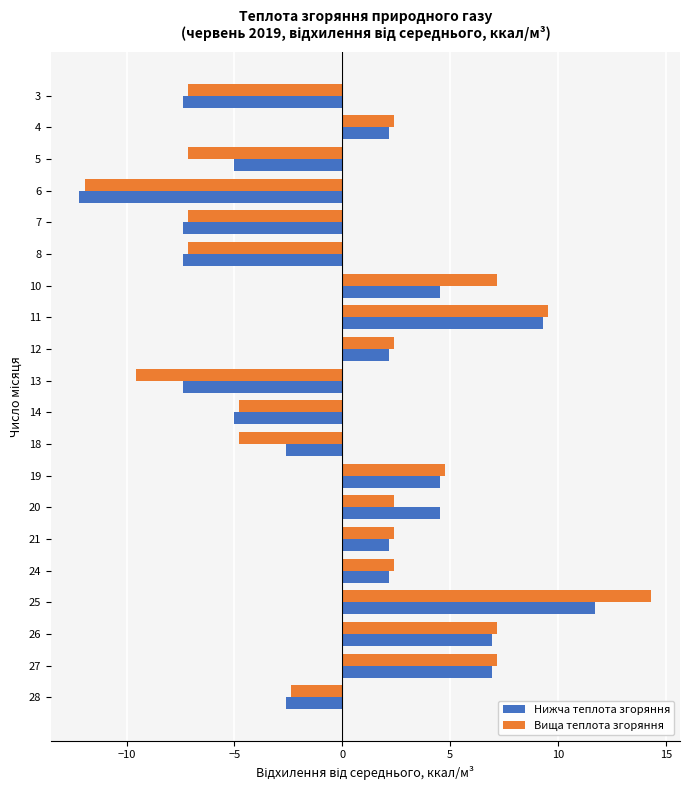

What is the minimum value shown in the chart?

-12.2